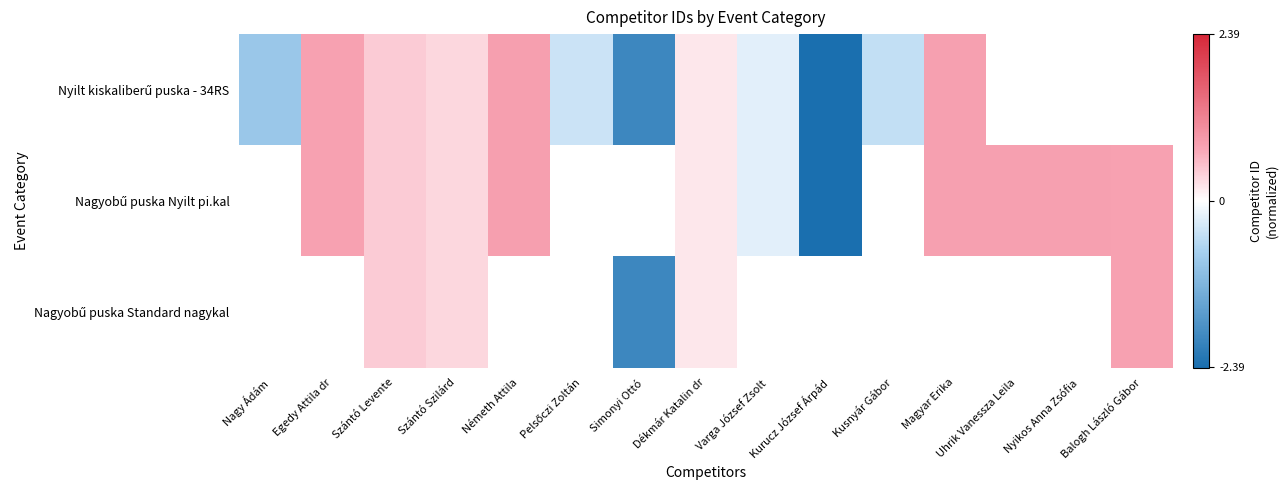

At how many categories does at least one series exceed 0?

9